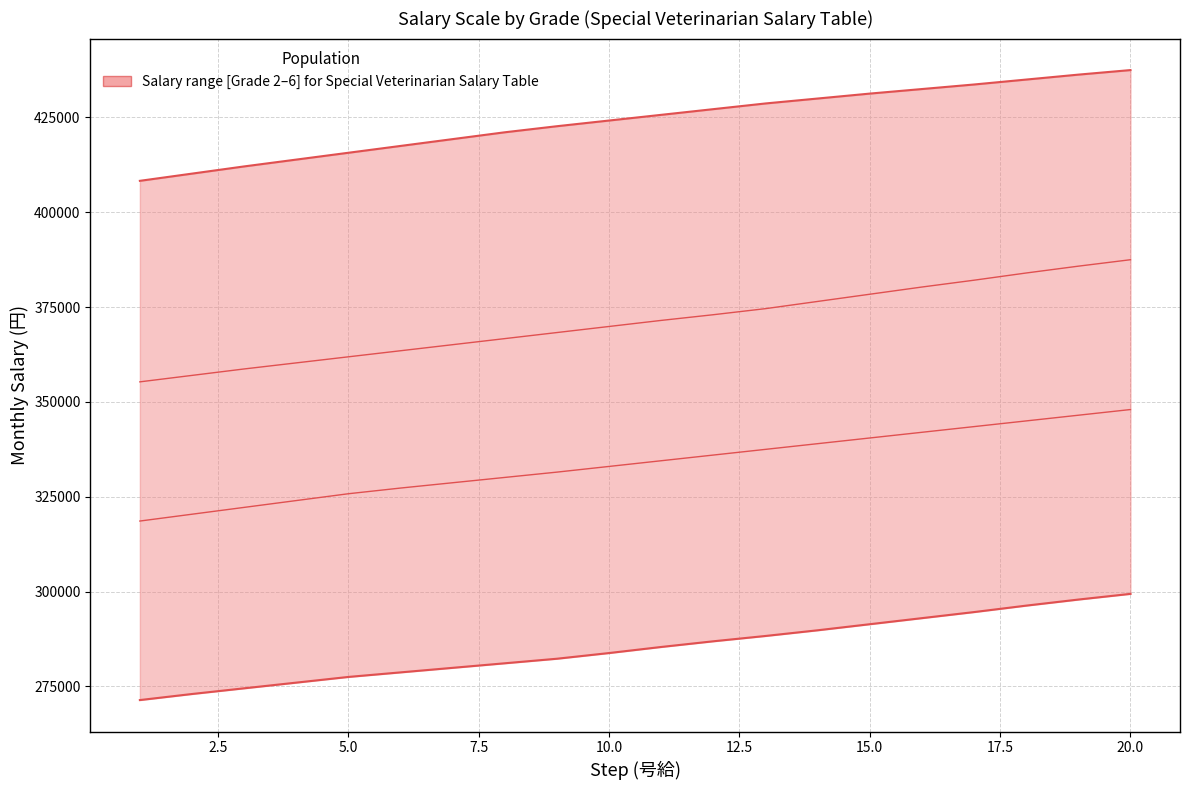

Reading right to left, transcribe all the data shown in this chart.

Grade 4: 348000	346500	345000	343500	342000	340500	339000	337500	336000	334500	333000	331500	330100	328700	327300	325800	324000	322200	320400	318600
Grade 5: 387500	385800	384000	382100	380300	378400	376500	374600	373000	371500	369900	368300	366700	365100	363500	361900	360300	358700	357000	355300
Grade 6: 437500	436300	435000	433700	432500	431300	430000	428700	427200	425700	424200	422700	421100	419300	417500	415700	413900	412100	410200	408300
Grade 3: 299400	297900	296300	294600	293000	291400	289800	288300	286900	285400	283800	282300	281100	279900	278700	277500	276000	274500	273000	271400